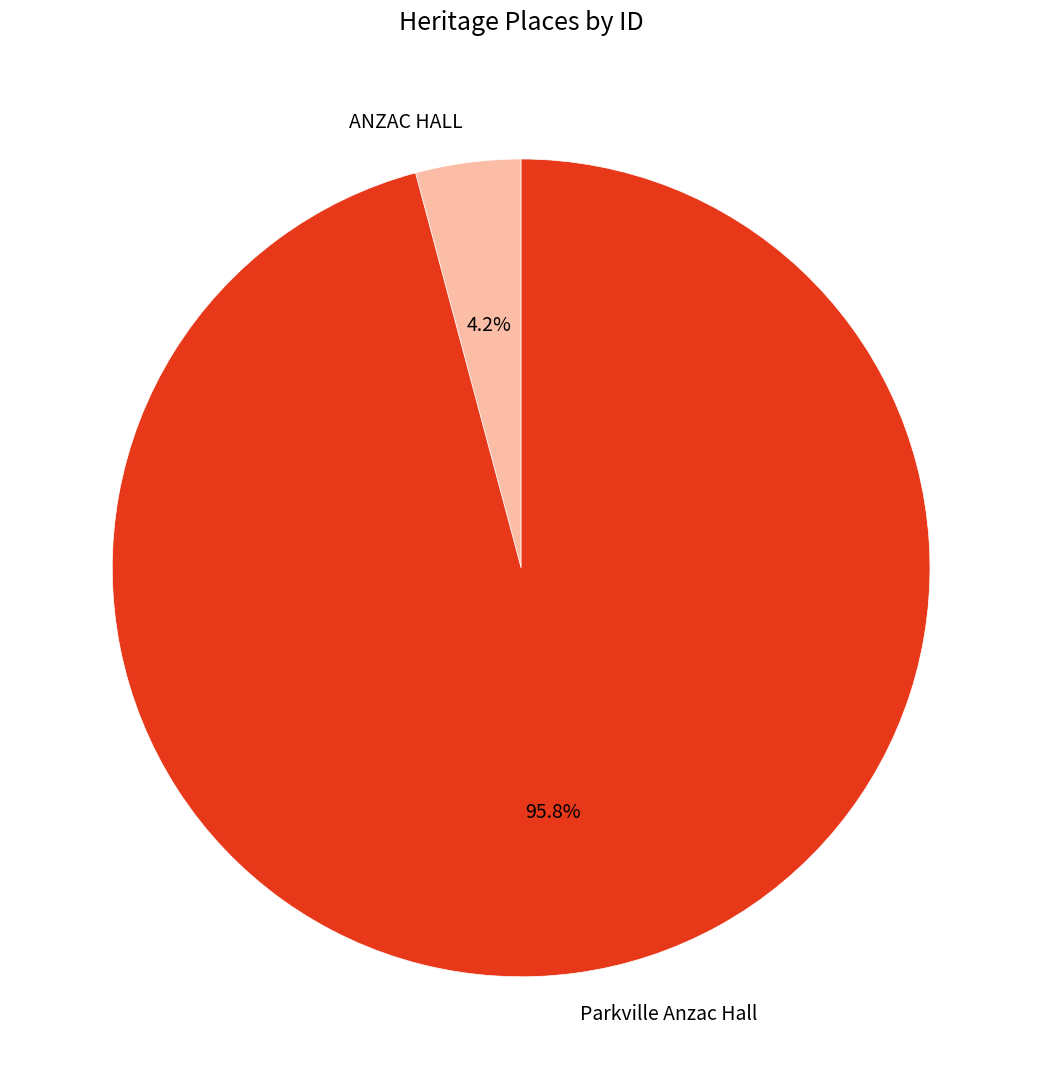

Is it true that ANZAC HALL is 4% of the pie?

True